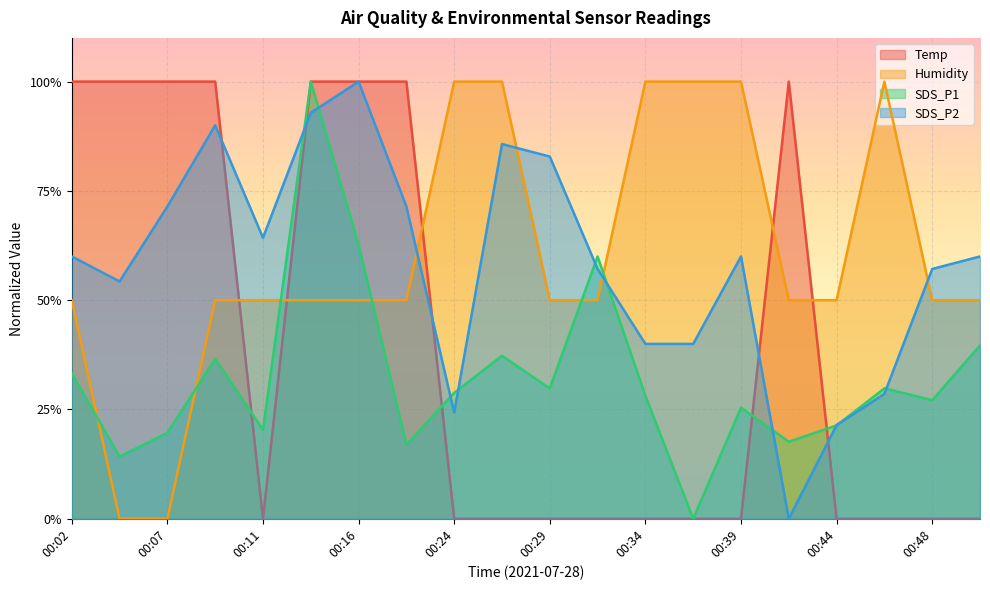

Between 00:02 and 00:16, which series saw the biggest shift?

SDS_P2